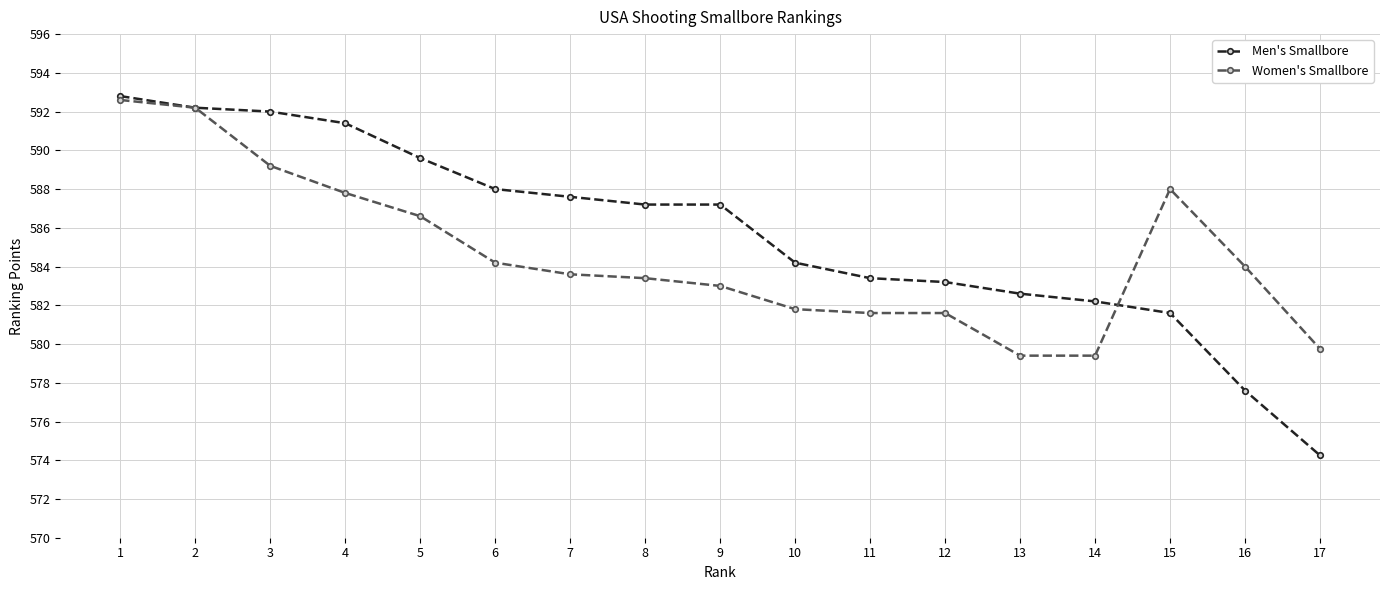

Between 1 and 9, which series saw the biggest shift?

Women's Smallbore